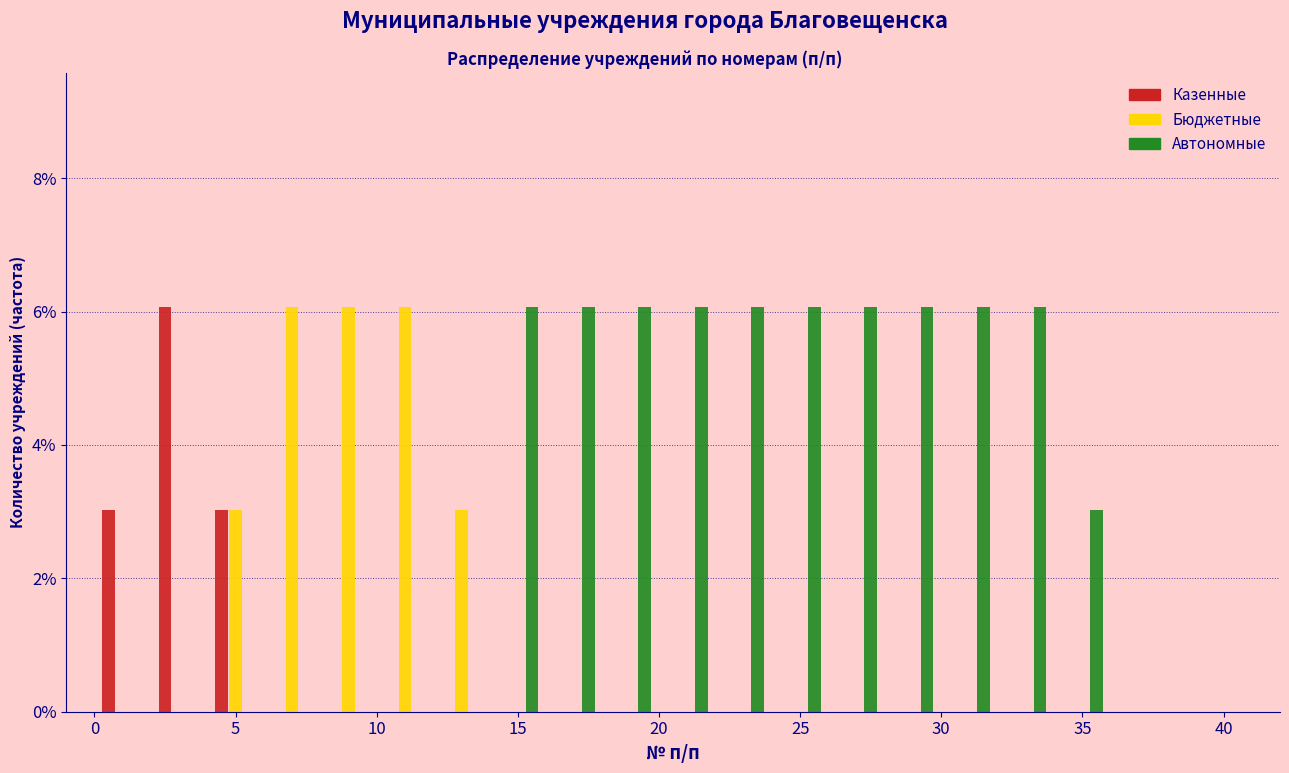

In the Казенные series, which range on the x-axis has the tallest bar?

2 to 4